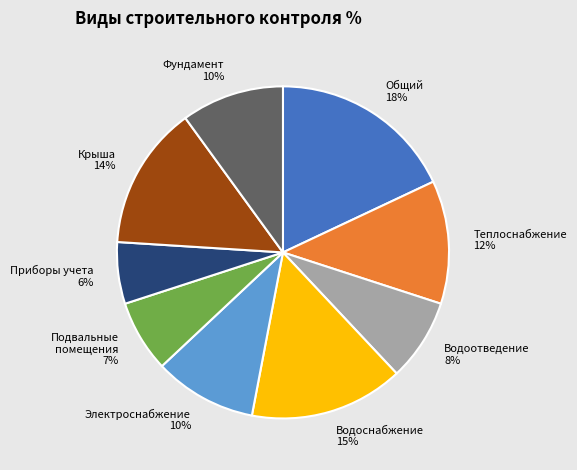

What is the largest slice in the pie chart?

Общий